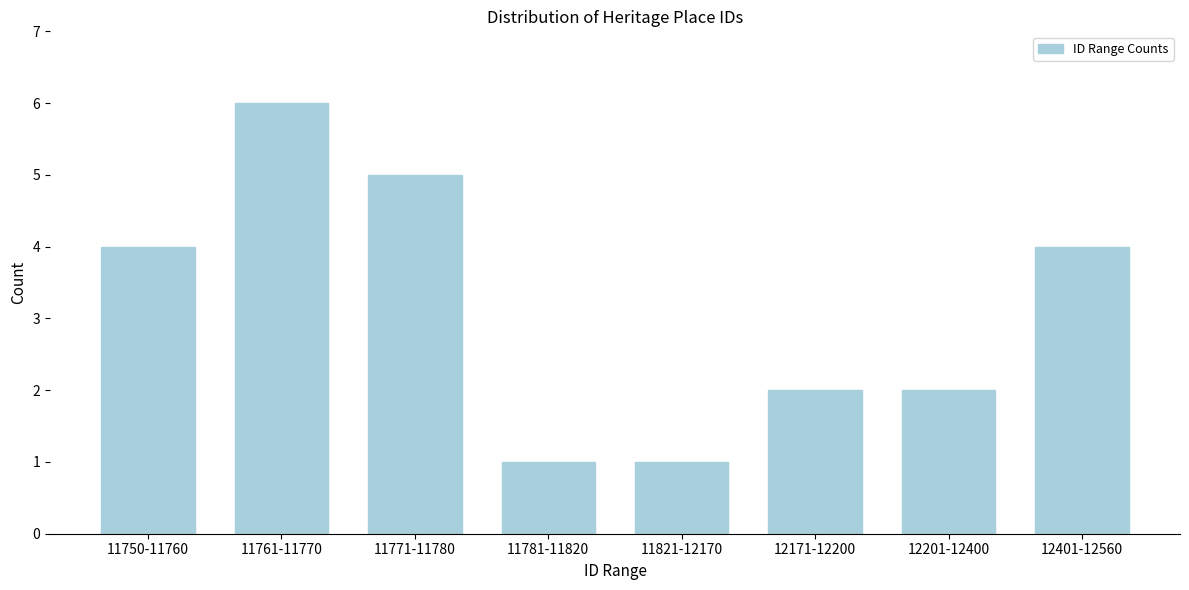

Reading left to right, extract all data points from this chart.

11750-11760=4	11761-11770=6	11771-11780=5	11781-11820=1	11821-12170=1	12171-12200=2	12201-12400=2	12401-12560=4